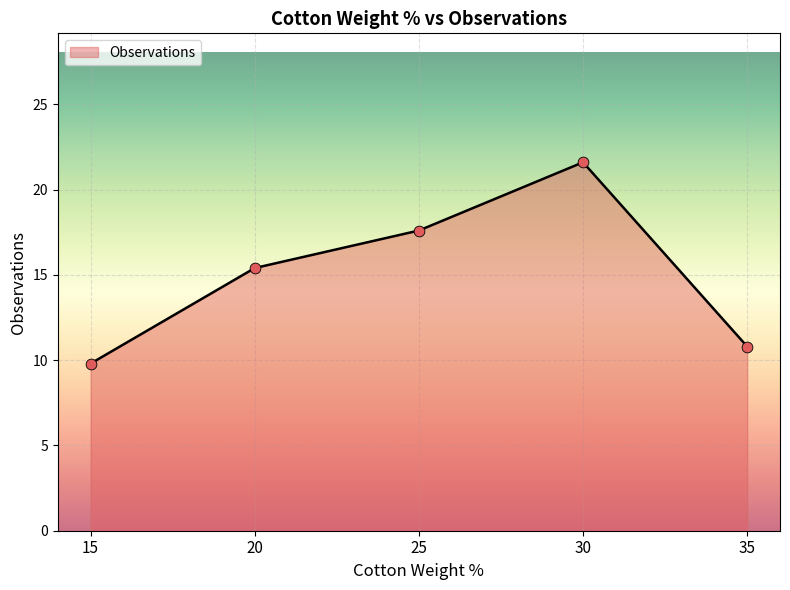

What is the ratio of the value at 30 to the value at 15?

2.2